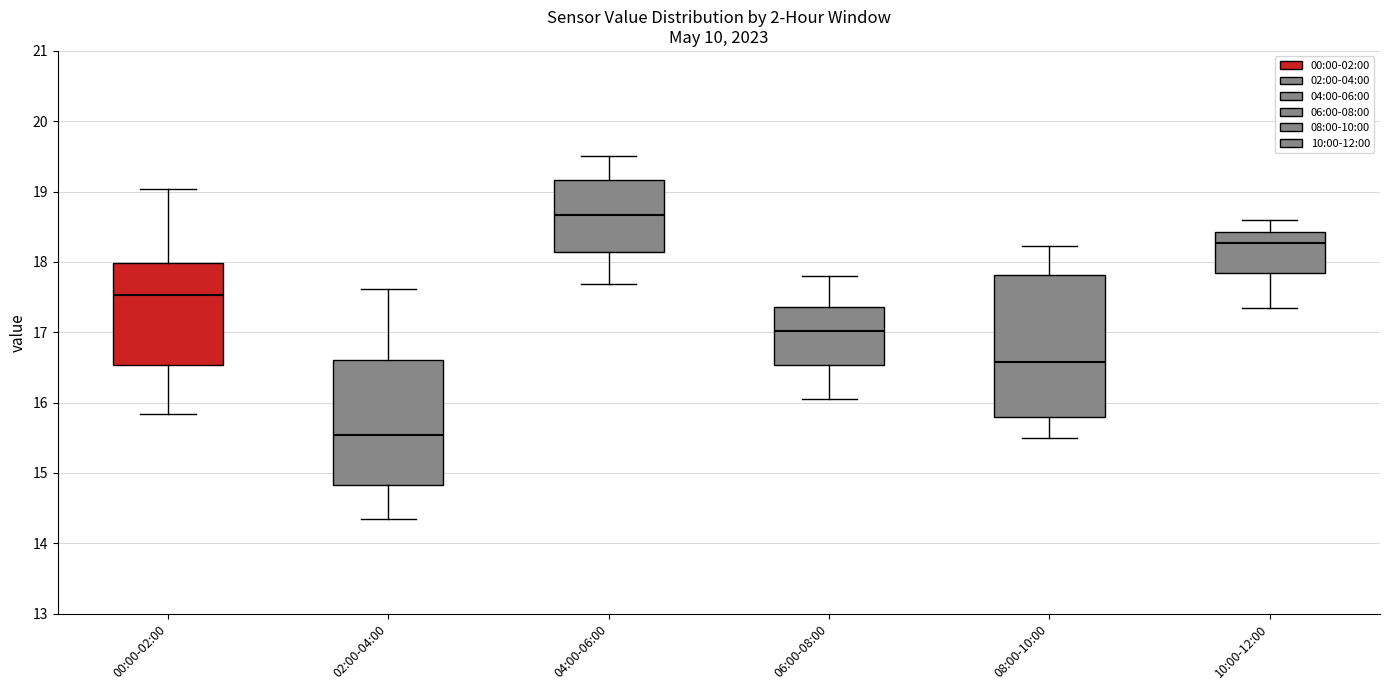

Which box has the highest median line?

04:00-06:00